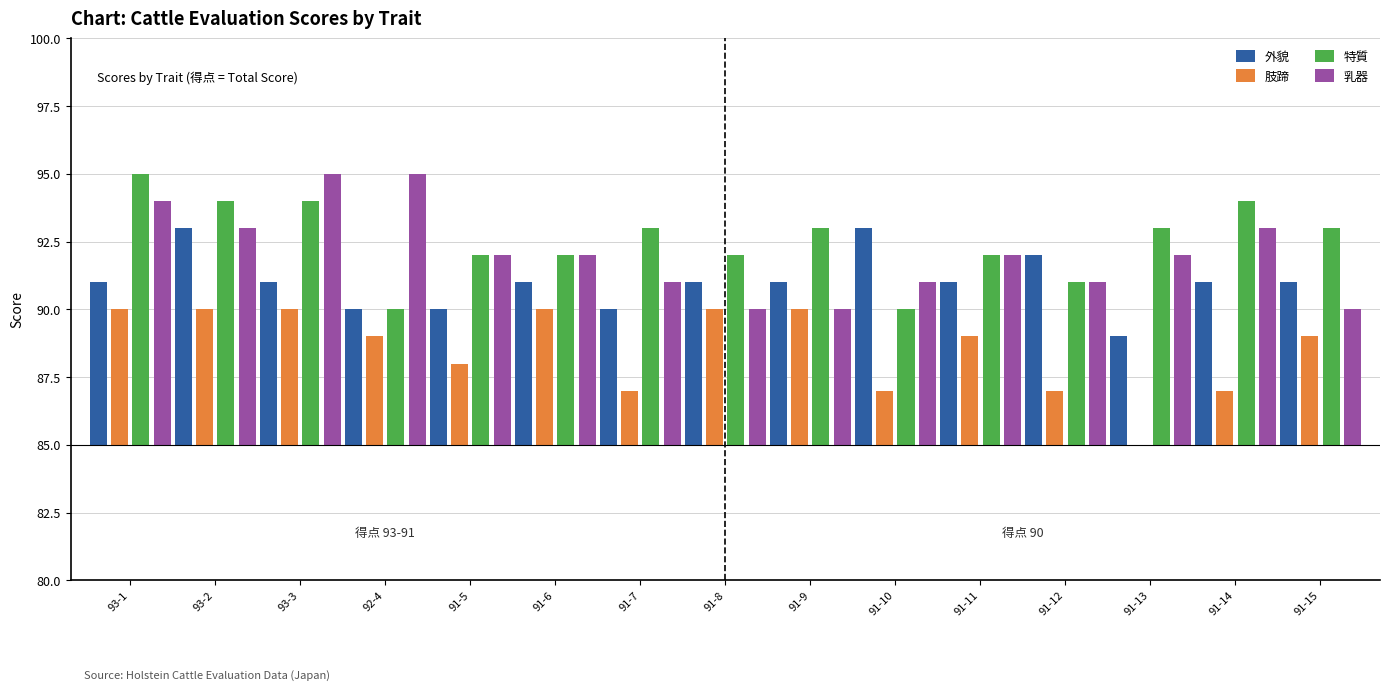

Is it true that 特質 equals 5 at 91-8?

False